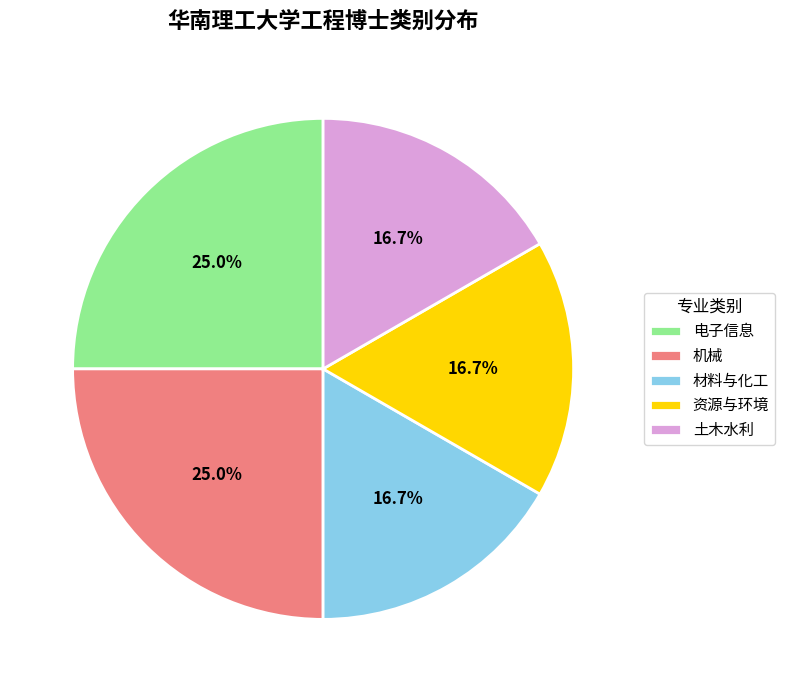

True or false: 材料与化工 accounts for 17% of the total.

True